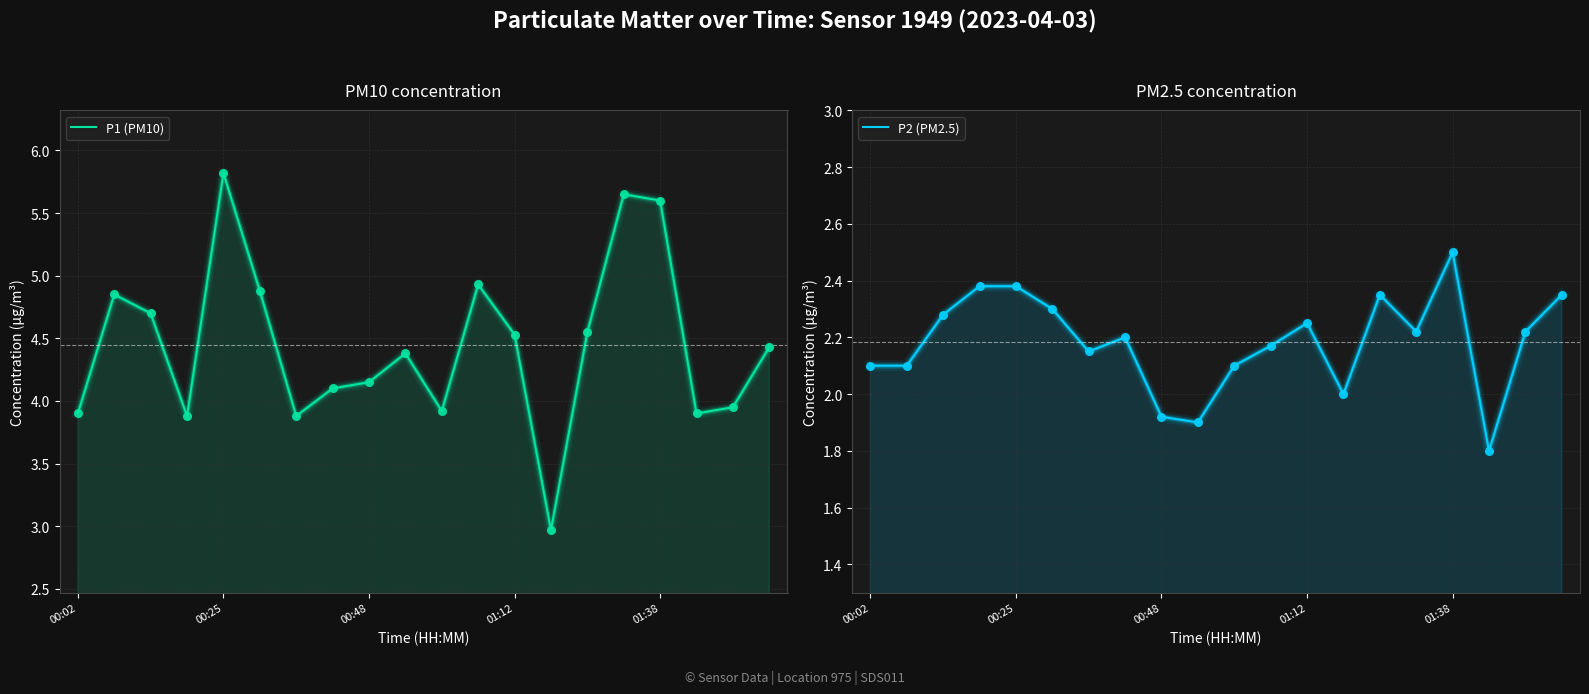

Which series has the widest spread of Y values?

P1 (PM10)